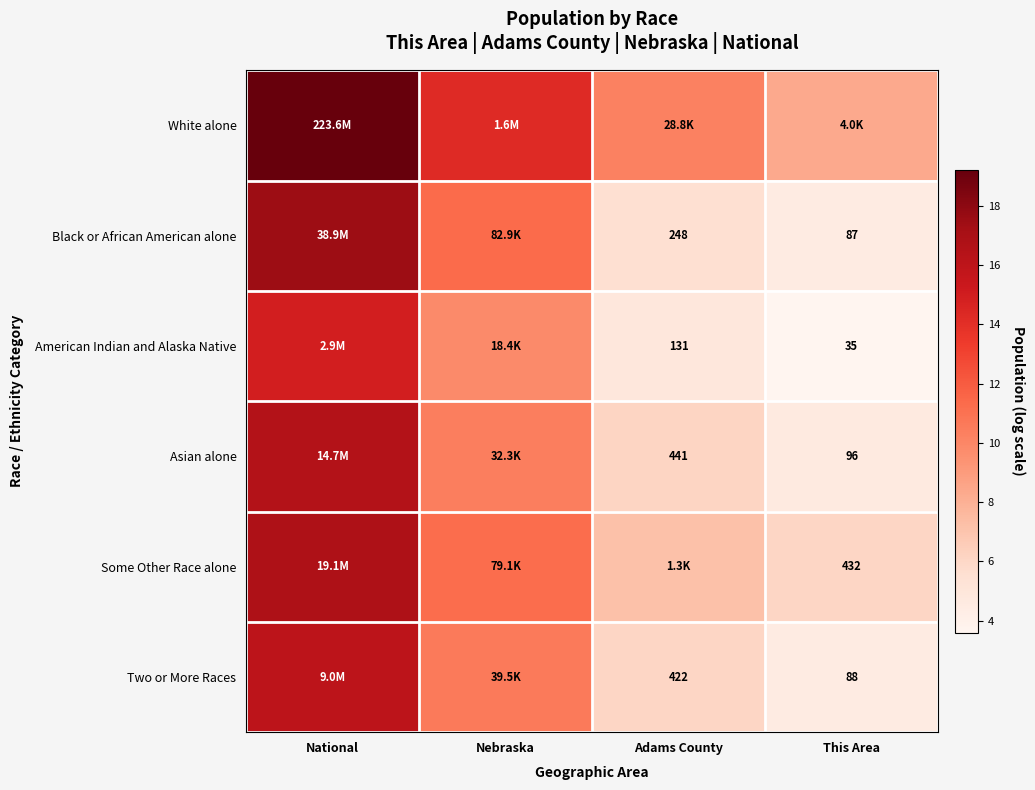

Is the value of American Indian and Alaska Native at This Area greater than the value of Black or African American alone at This Area?

No